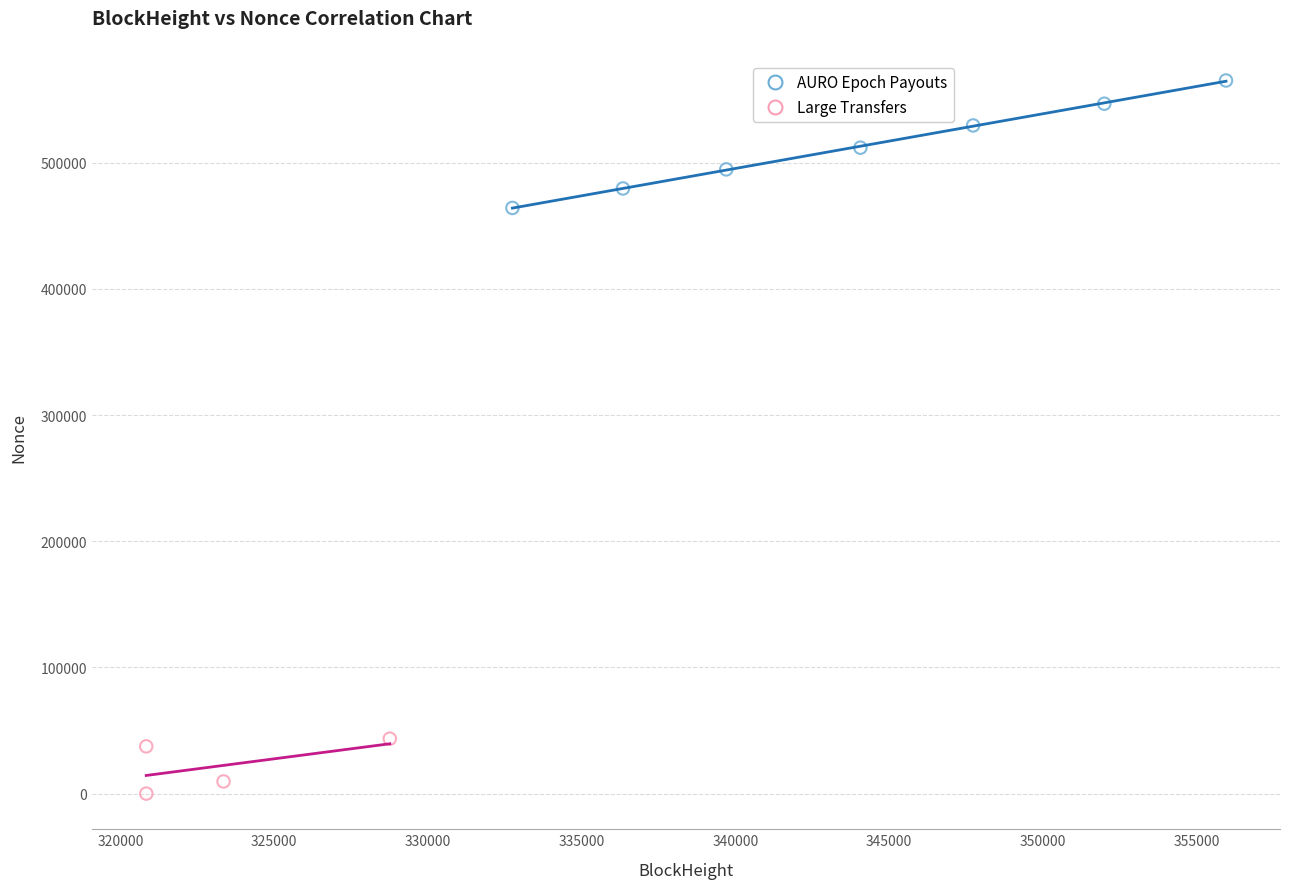

What are all the series names shown in the legend?

AURO Epoch Payouts, Large Transfers